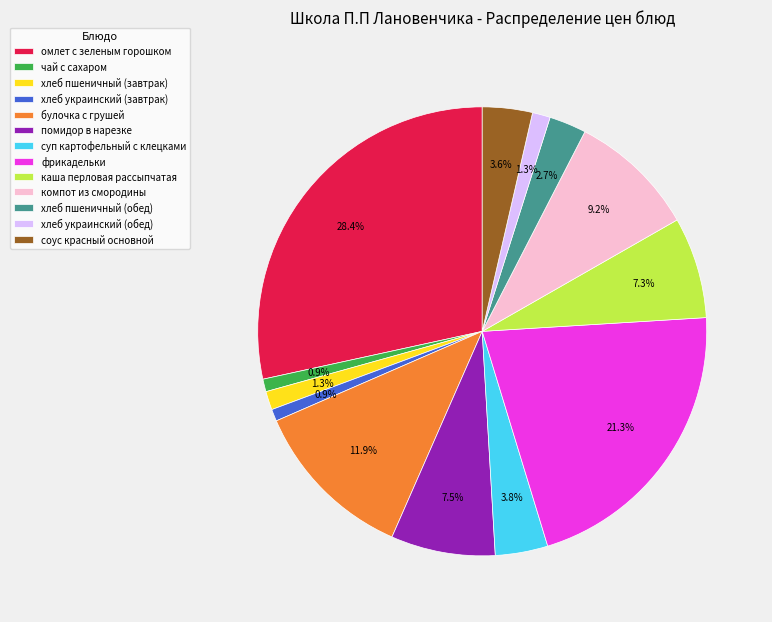

To the nearest percent, what is the difference between the соус красный основной and хлеб украинский (завтрак) slice percentages?

3%